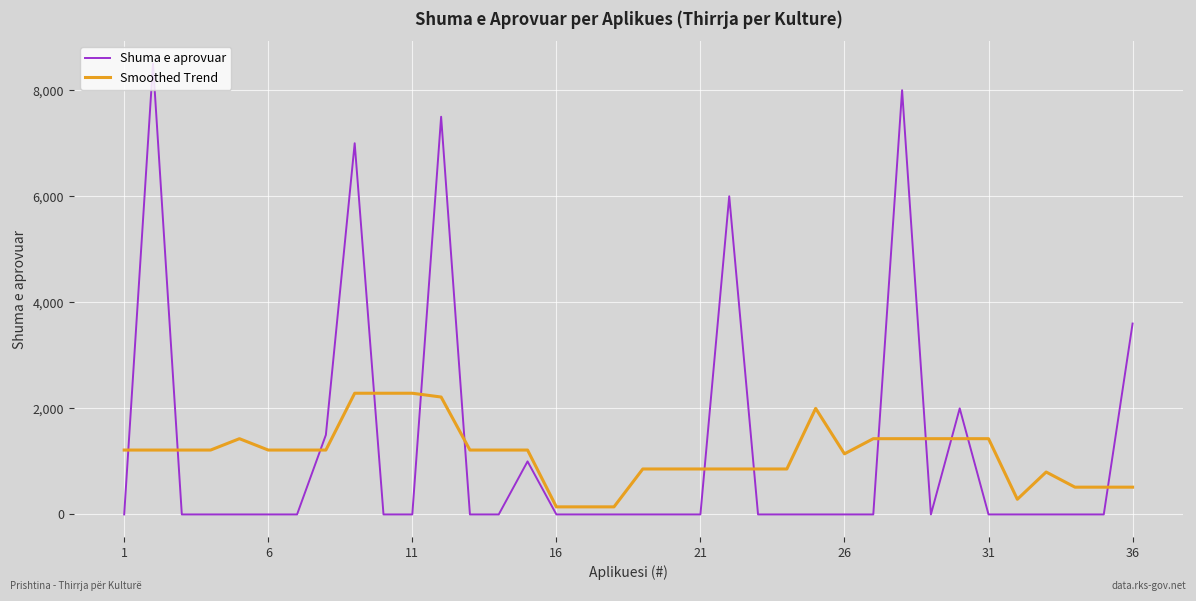

True or false: Smoothed Trend has more than 0 points higher than both neighbors.

True